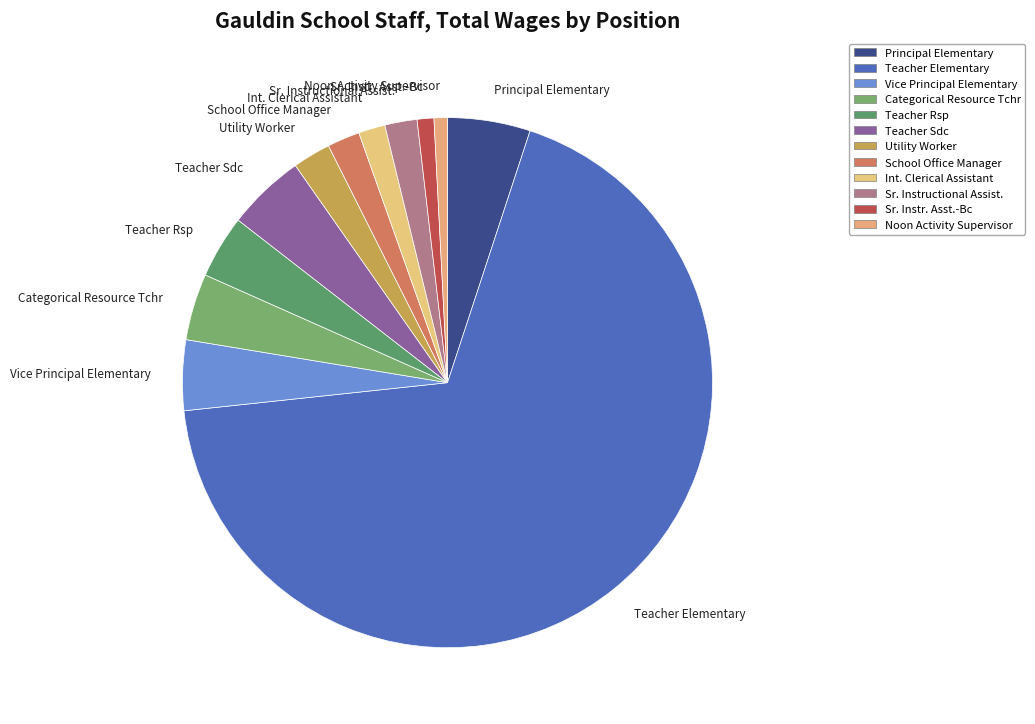

Between Int. Clerical Assistant and Teacher Rsp, which is larger?

Teacher Rsp